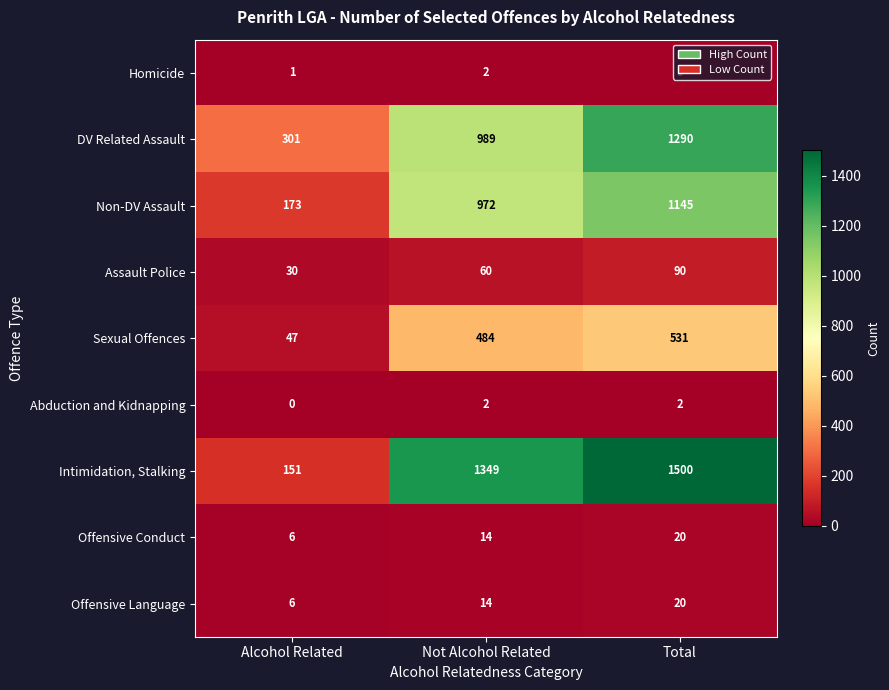

Between Not Alcohol Related and Total, which series saw the biggest shift?

DV Related Assault